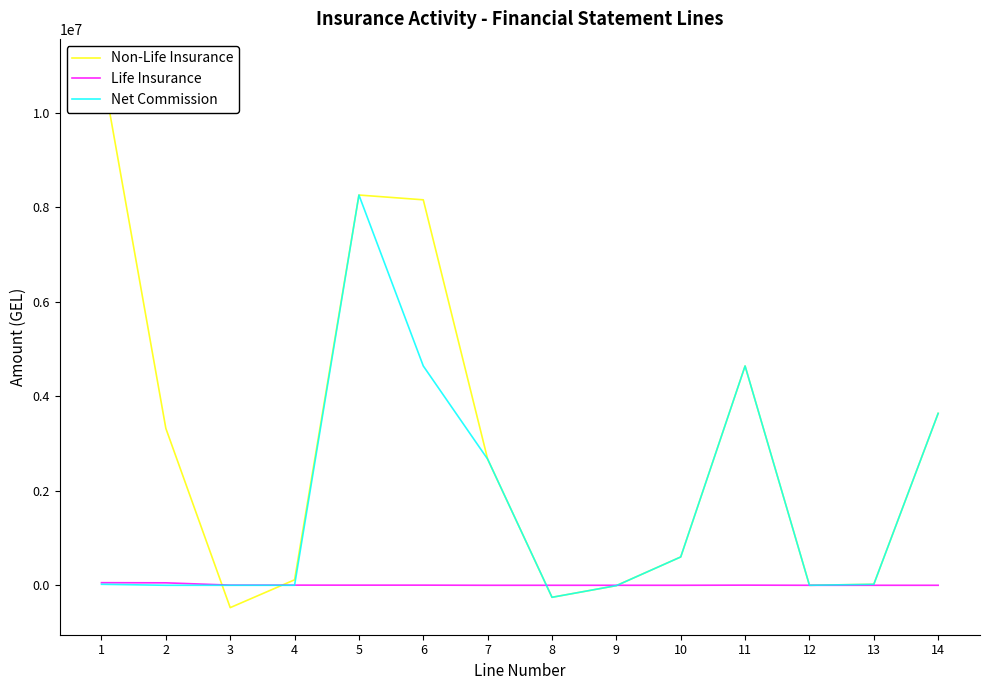

Rank the series at 10 from highest to lowest value.

Non-Life Insurance, Net Commission, Life Insurance